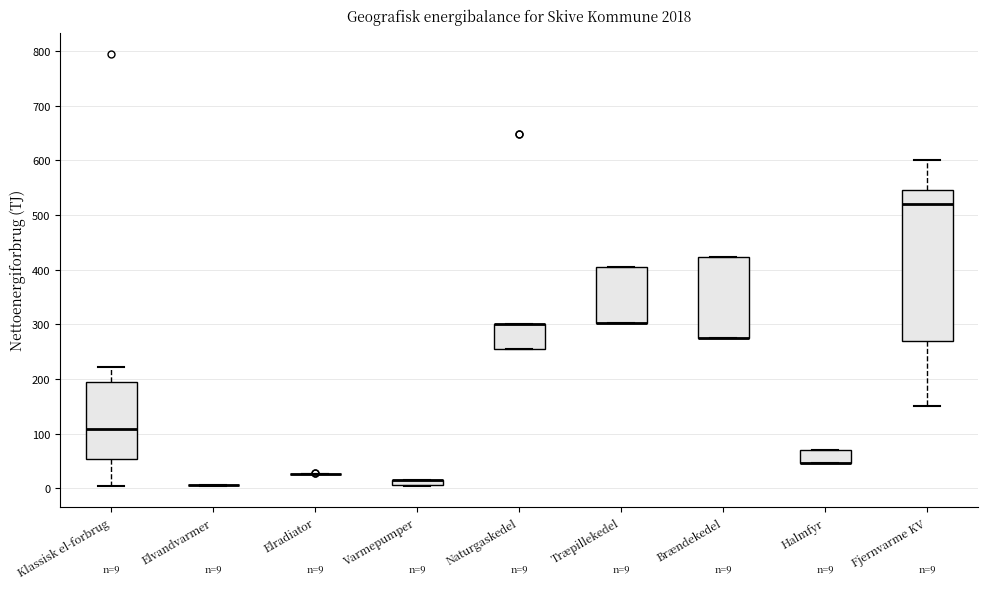

Which box is the tallest, from its lower edge to its upper edge?

Fjernvarme KV